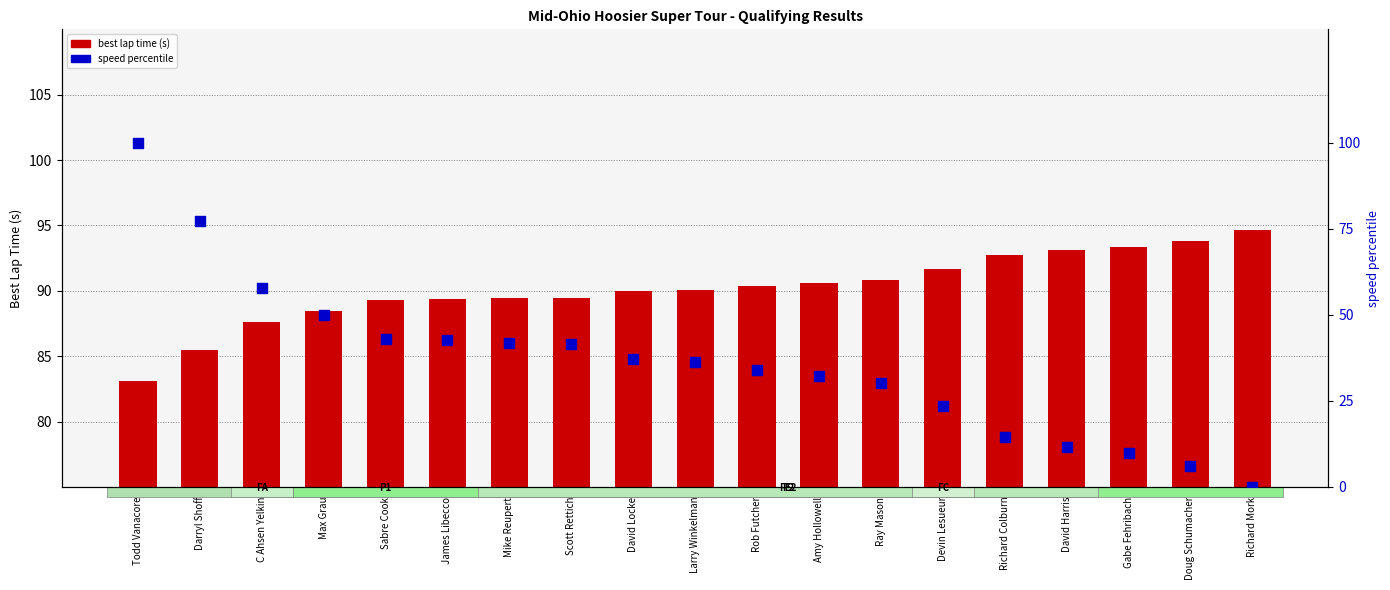

At how many categories does at least one series exceed 79?

19